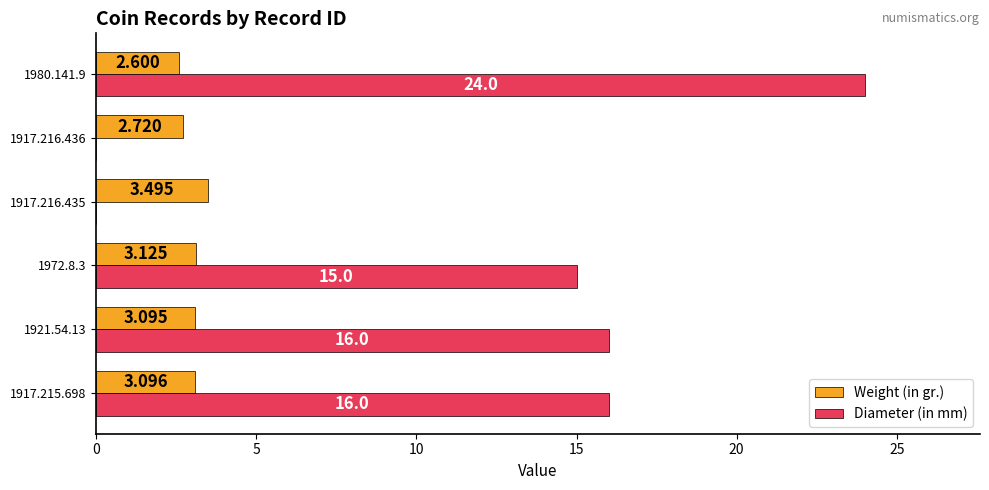

What is the average value of the Weight (in gr.) series?

3.0